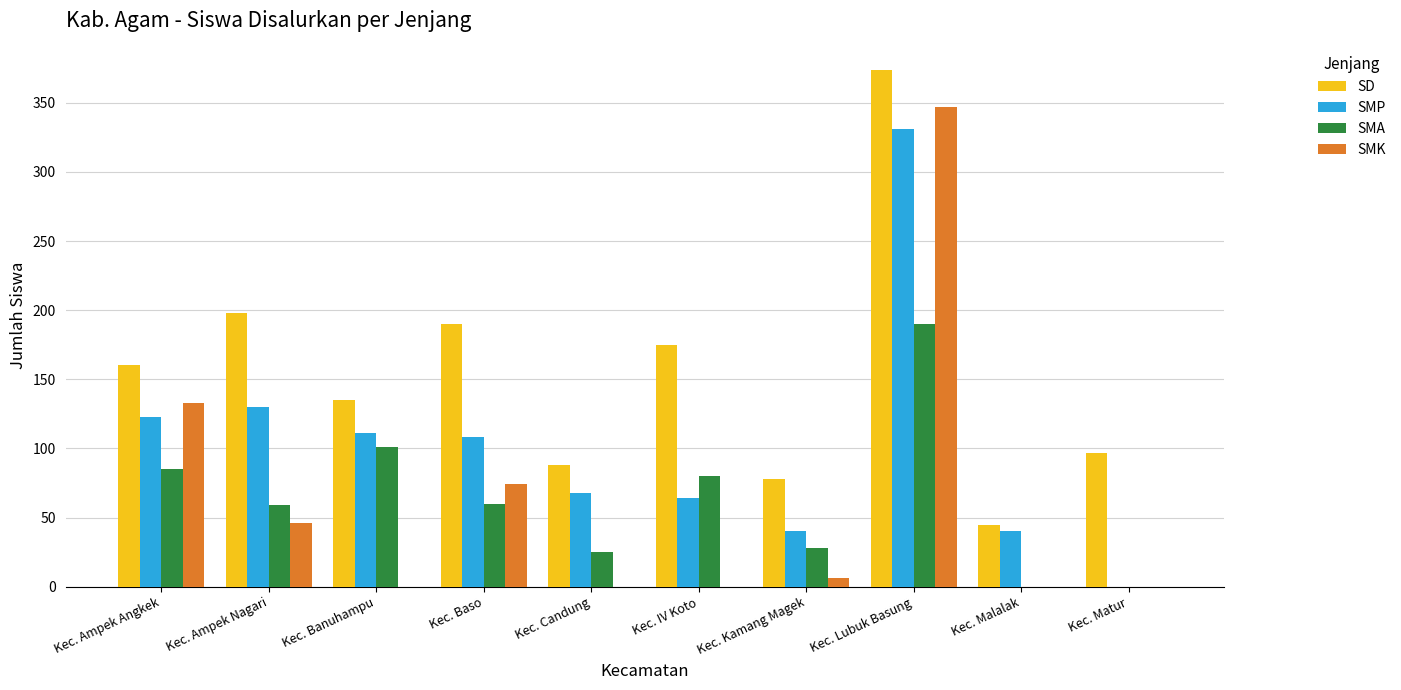

Between Kec. Lubuk Basung and Kec. Malalak, which series saw the biggest shift?

SMK